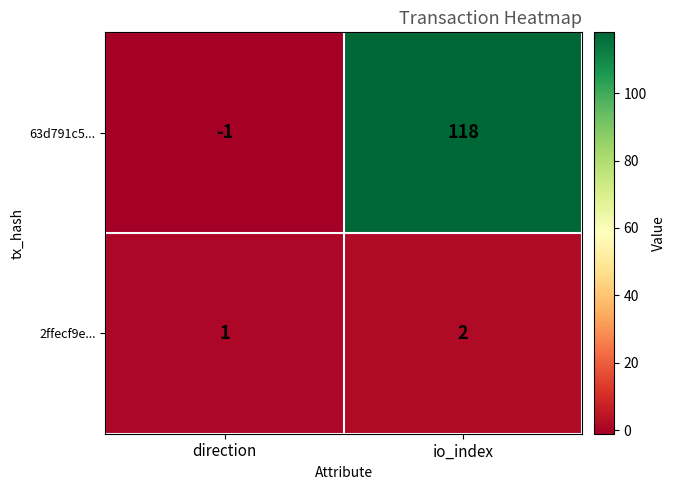

Which series has the largest range (max minus min)?

63d791c5...